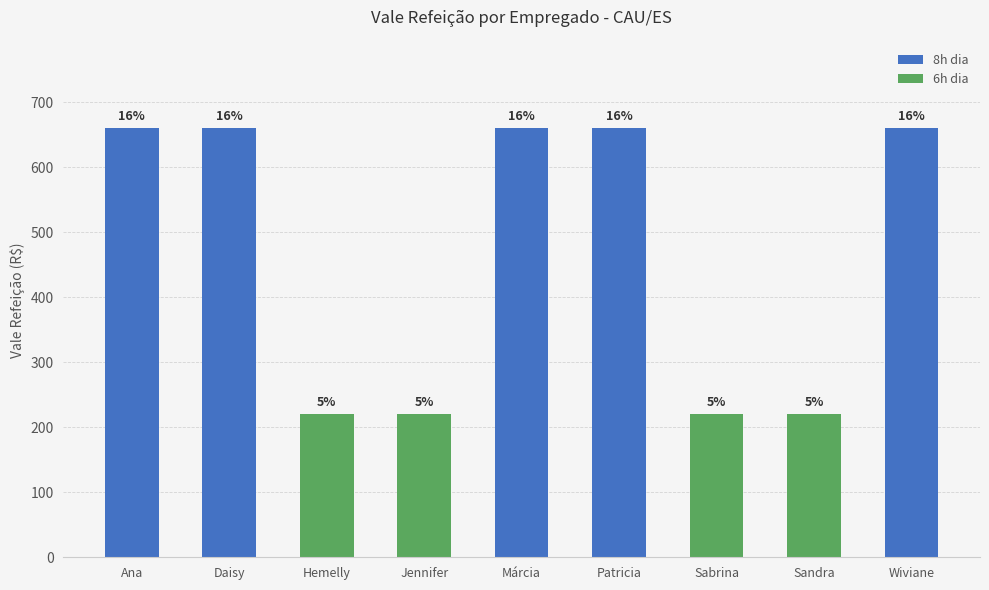

What is the greatest value displayed?

660